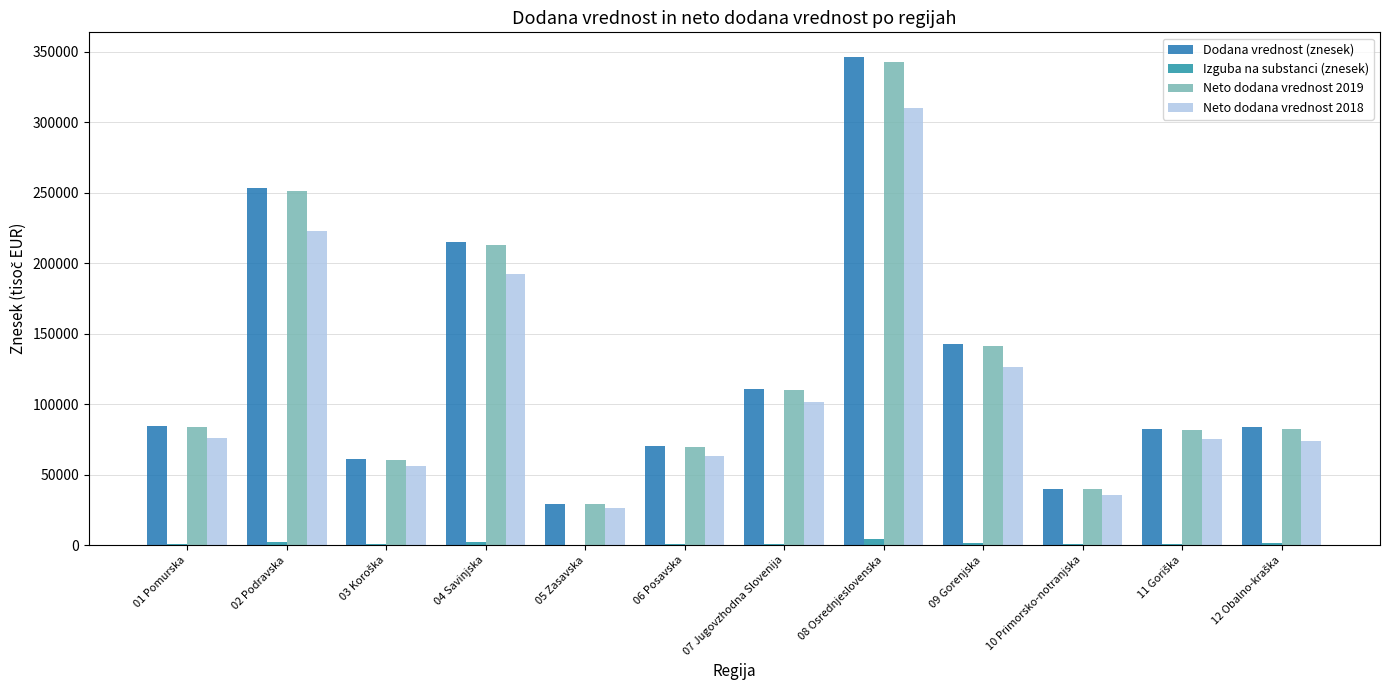

True or false: Izguba na substanci (znesek) has a value of 82.5 at 05 Zasavska.

False